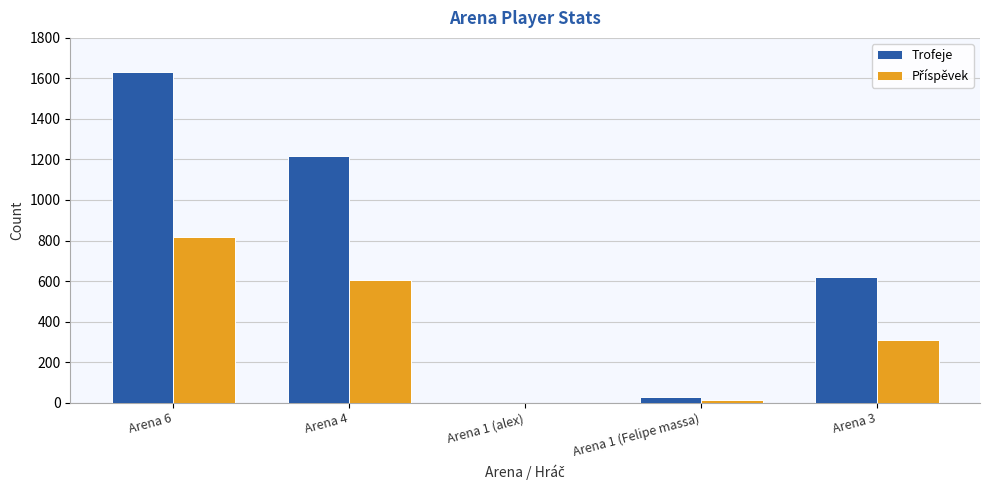

Which series changed the most between Arena 1 (alex) and Arena 3?

Trofeje